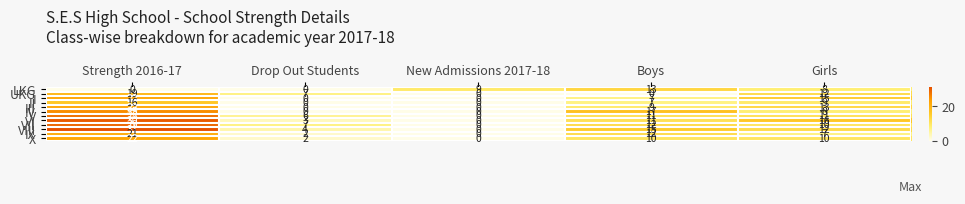

Count the number of data series in this chart.

12